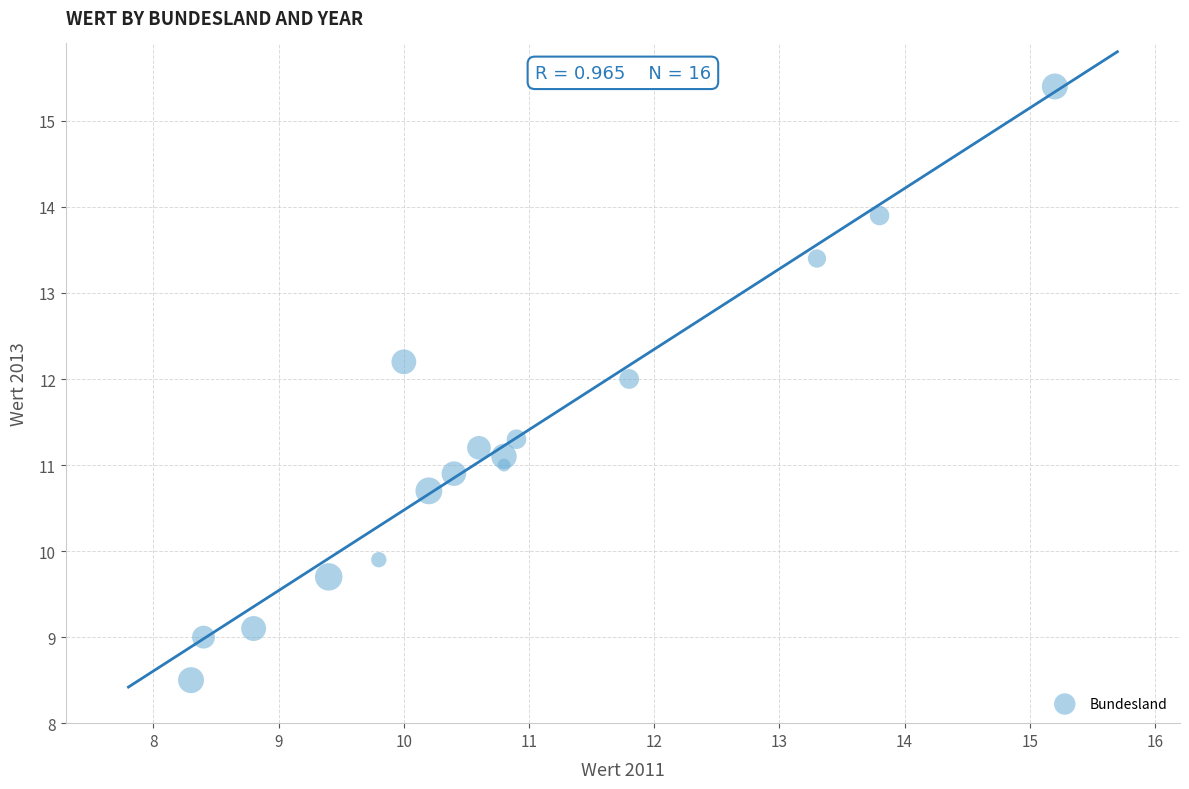

What is the range of Y values (max minus min)?

6.9